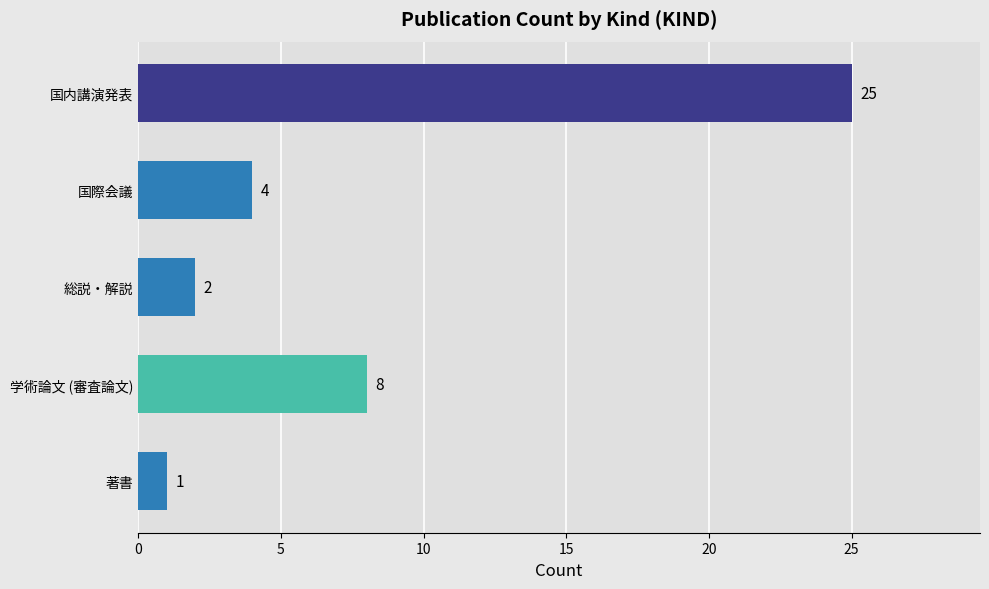

How many bars are there in total?

5